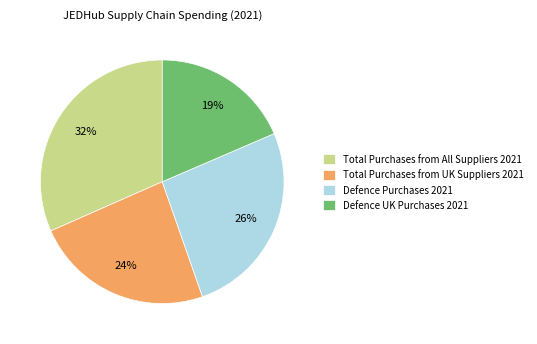

Rank the categories by value from lowest to highest.

Defence UK Purchases 2021, Total Purchases from UK Suppliers 2021, Defence Purchases 2021, Total Purchases from All Suppliers 2021